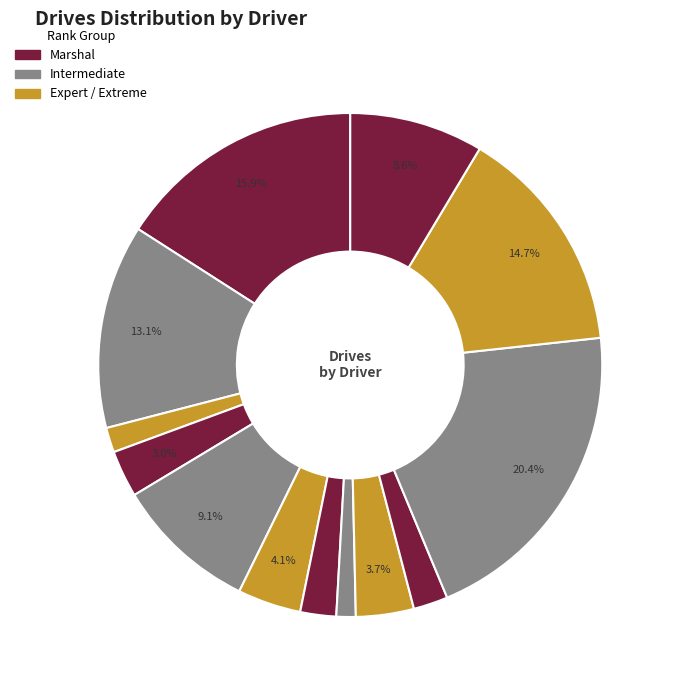

How many slices are in this pie chart?

13